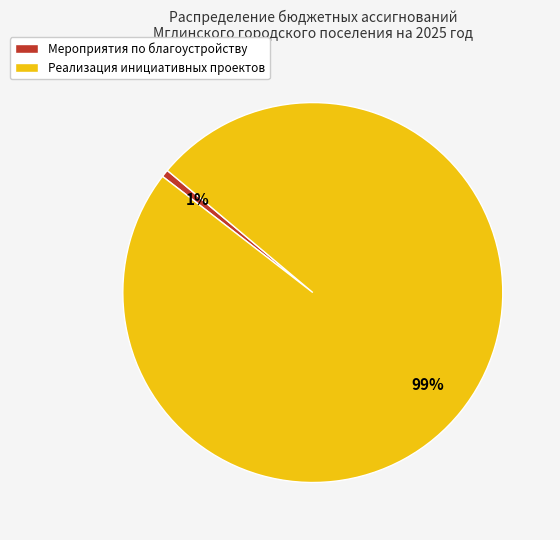

Count the number of slices in the pie.

2